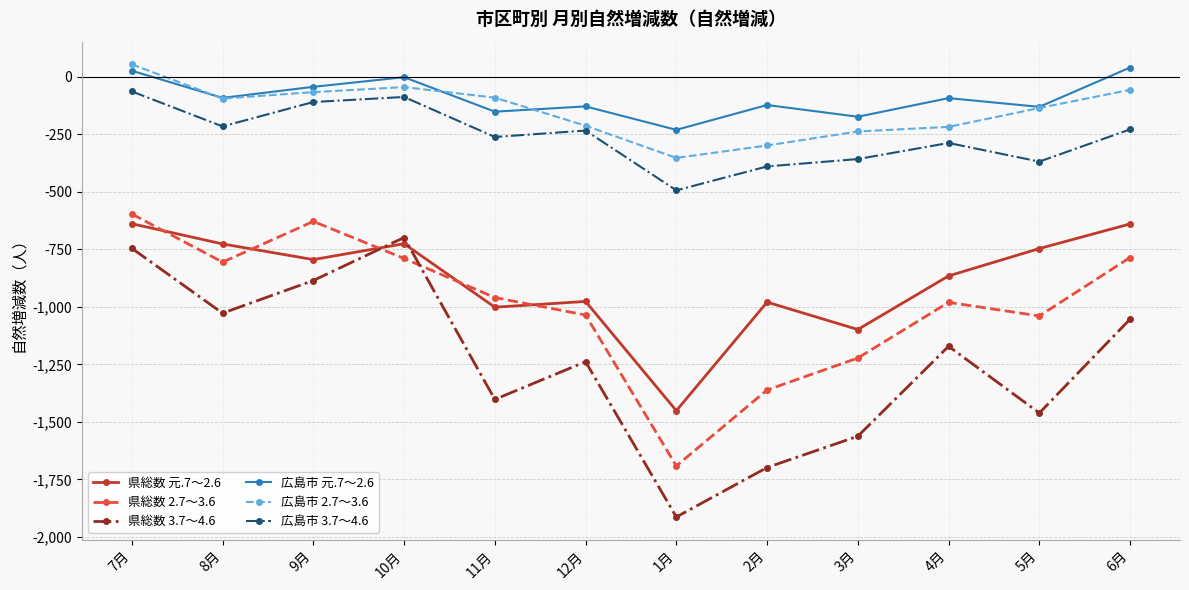

At which label does 県総数 元.7～2.6 reach its minimum?

1月